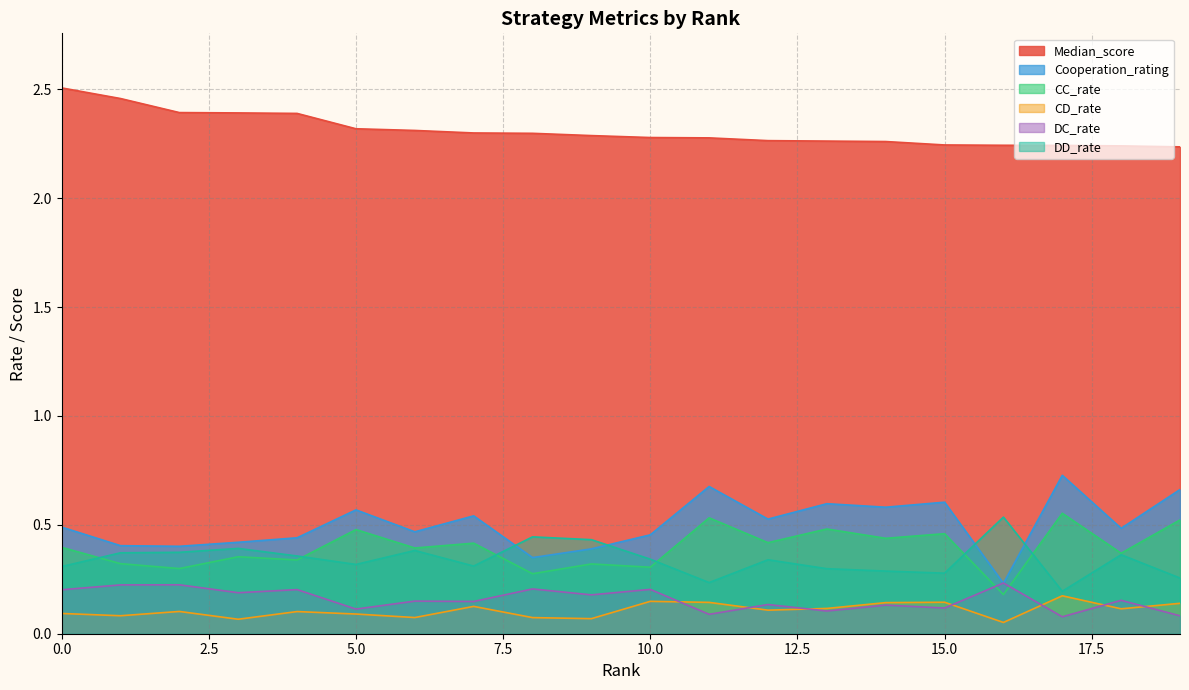

What is the value of the Median_score point at the 18th from the left?

2.2